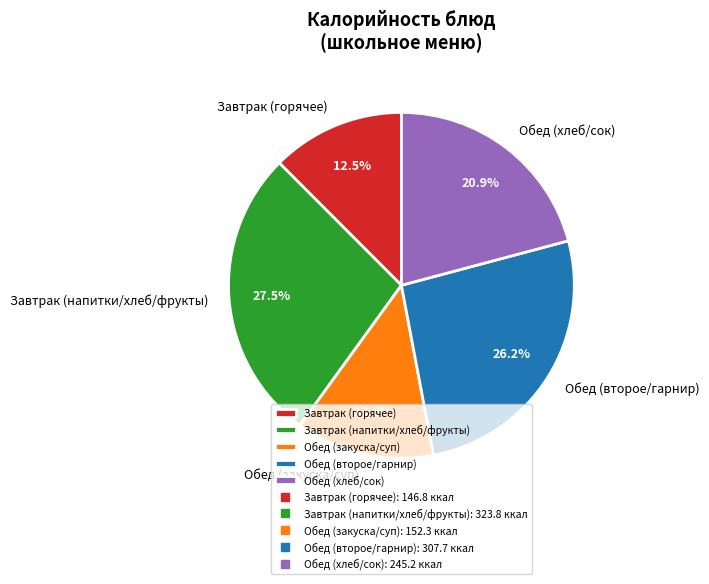

Combined, what portion of the pie is Обед (хлеб/сок) and Завтрак (напитки/хлеб/фрукты)?

48.4%